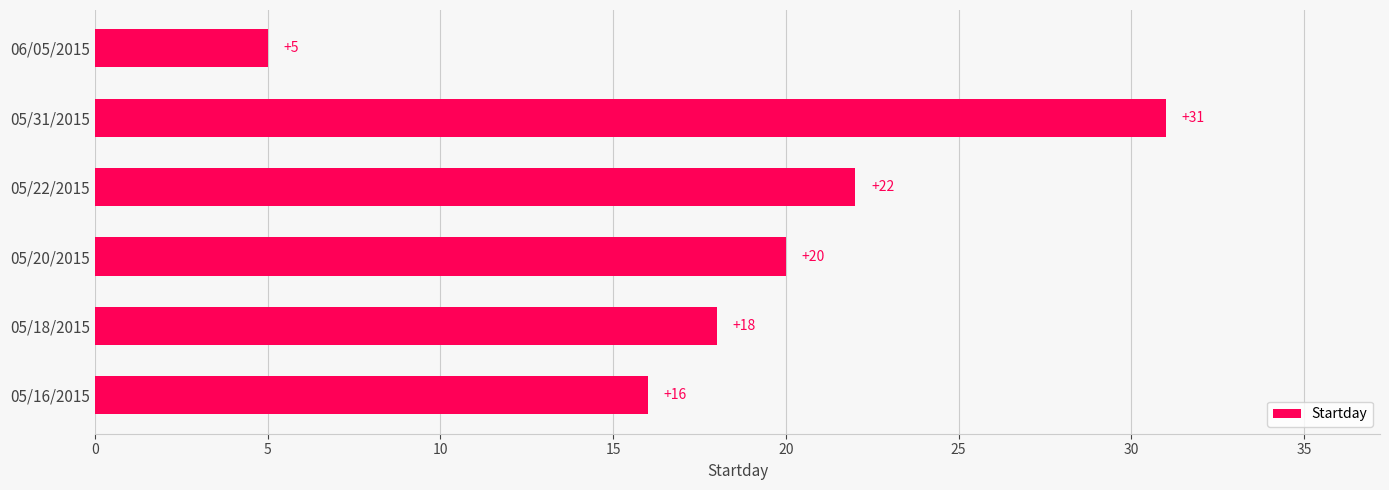

How many data points does each series have?

6